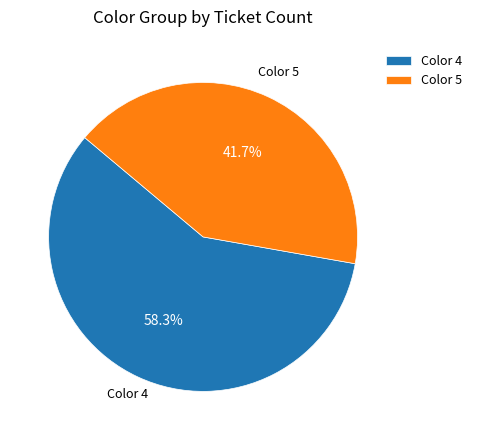

Rank the categories by value from lowest to highest.

Color 5, Color 4